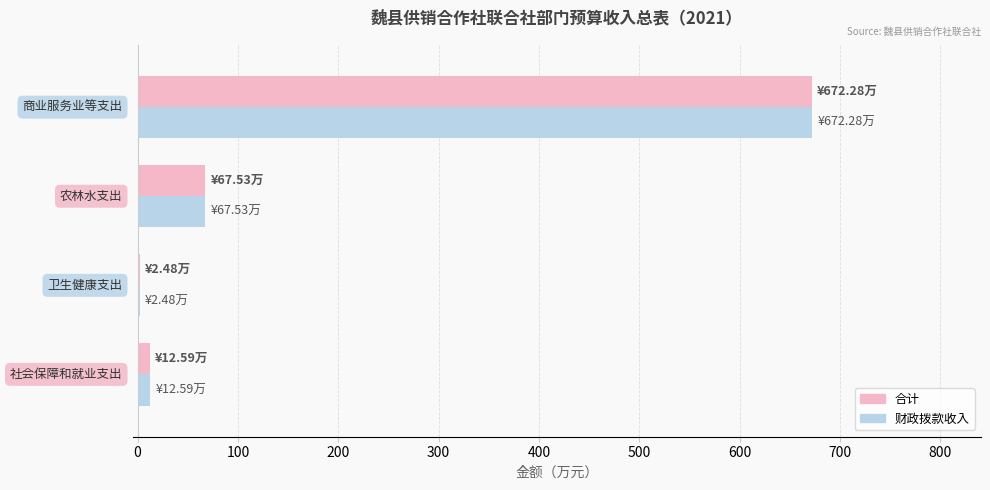

What is the highest value of the 财政拨款收入 series?

672.3